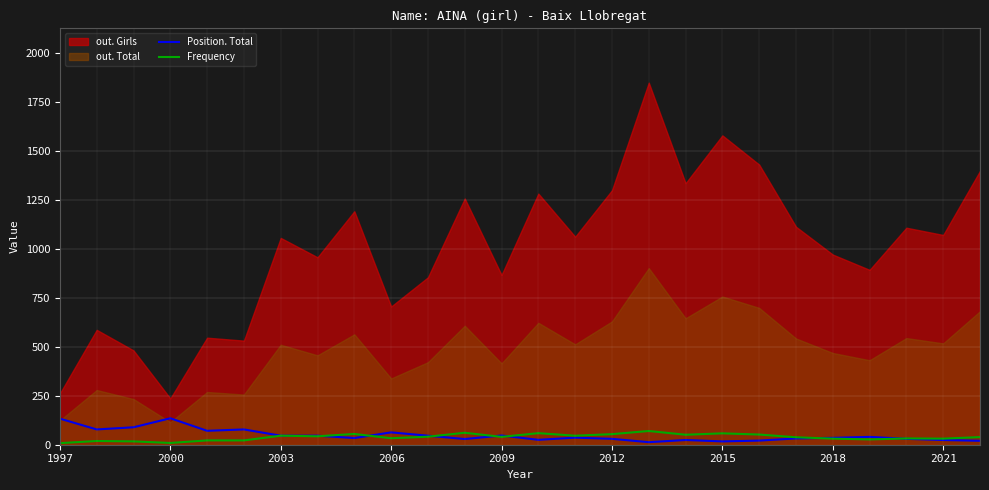

After their last crossing, which series has the higher values: Position. Total or Frequency?

Frequency